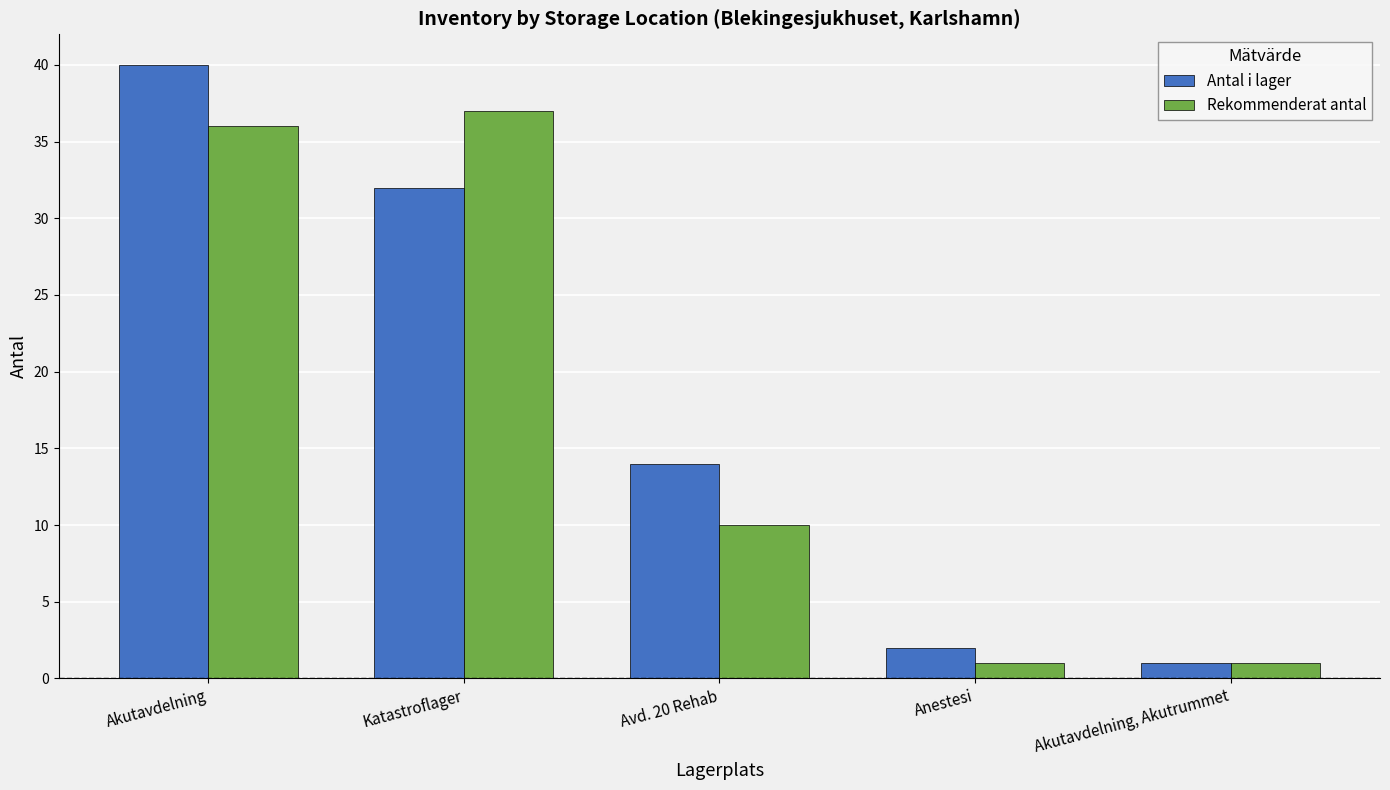

Which series changed the most between Avd. 20 Rehab and Akutavdelning, Akutrummet?

Antal i lager